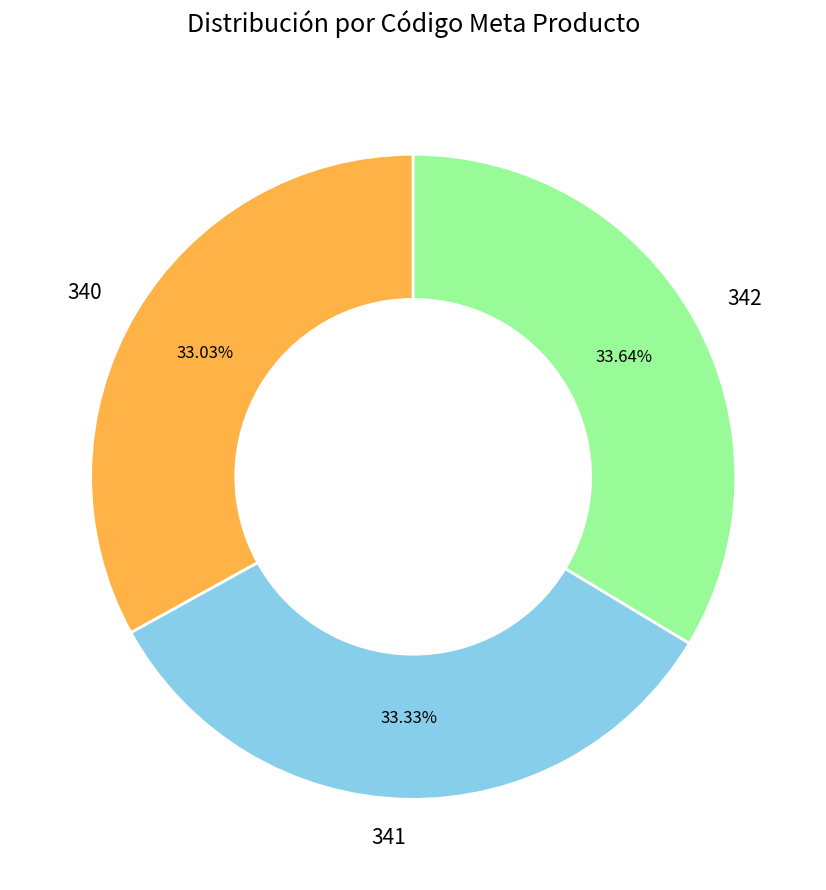

To the nearest percent, what portion does 340 represent?

33%